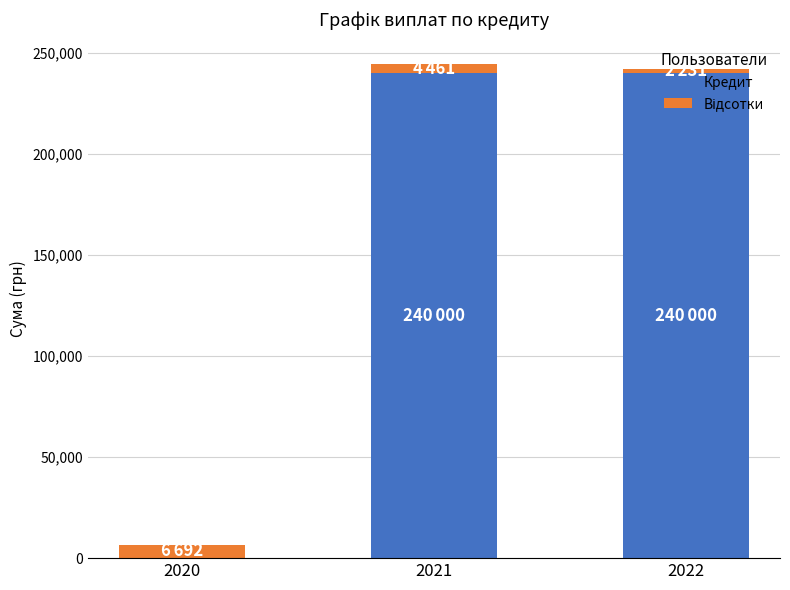

What is the maximum value for Кредит?

240000.0